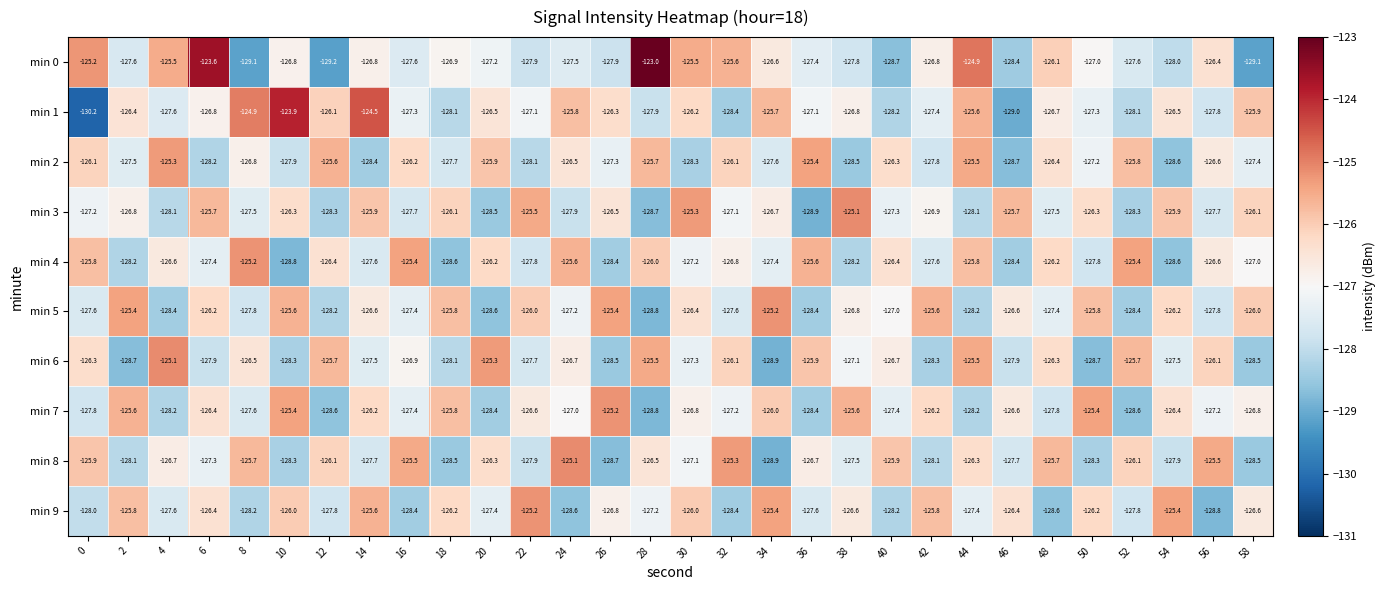

What is the spread (max minus min) of values at 4?

3.3